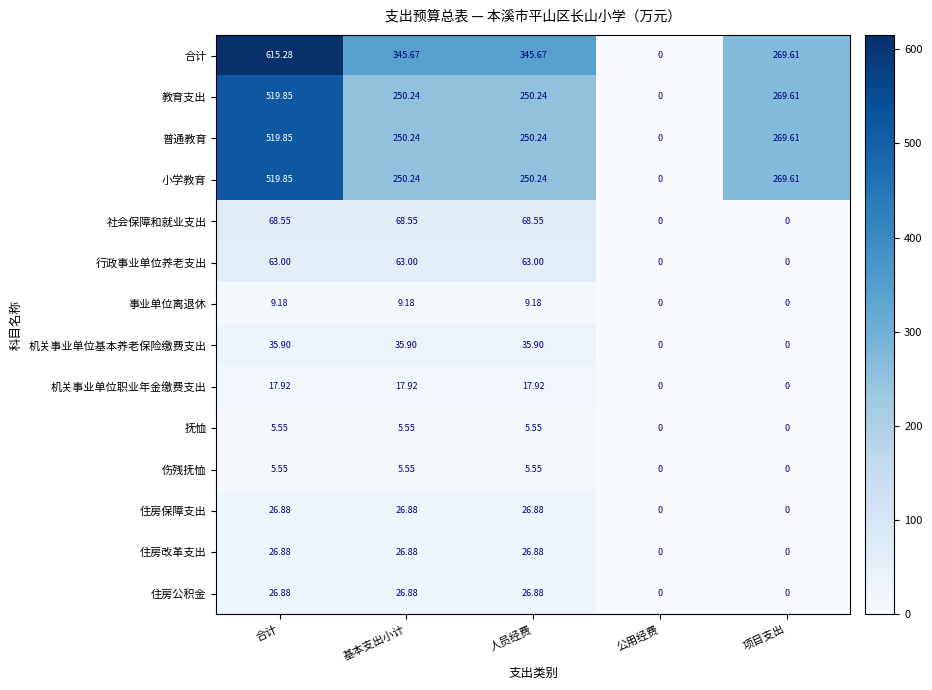

Which series has the largest range (max minus min)?

合计